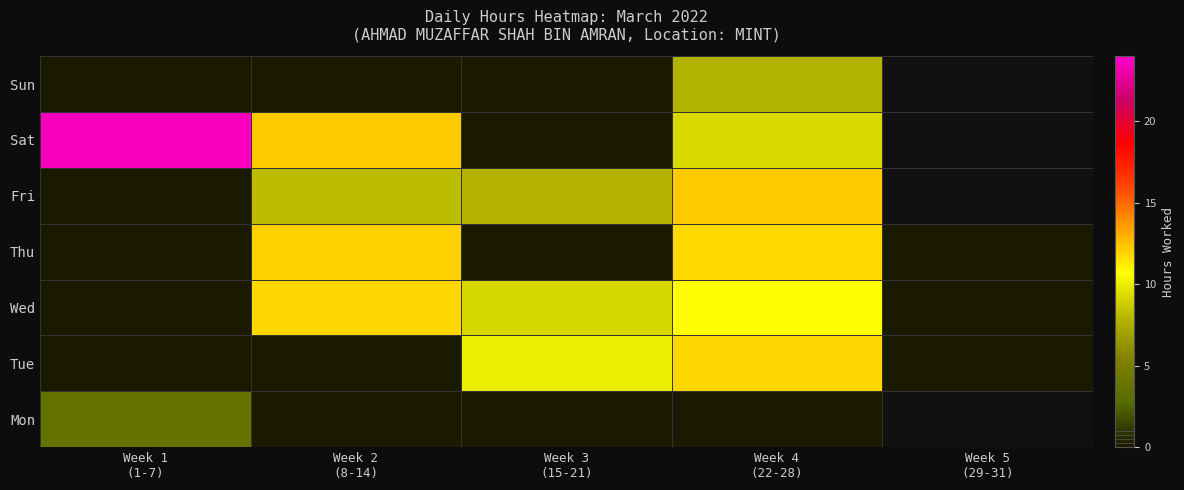

List the series in order of their peak value, highest first.

Sat, Fri, Thu, Tue, Wed, Sun, Mon